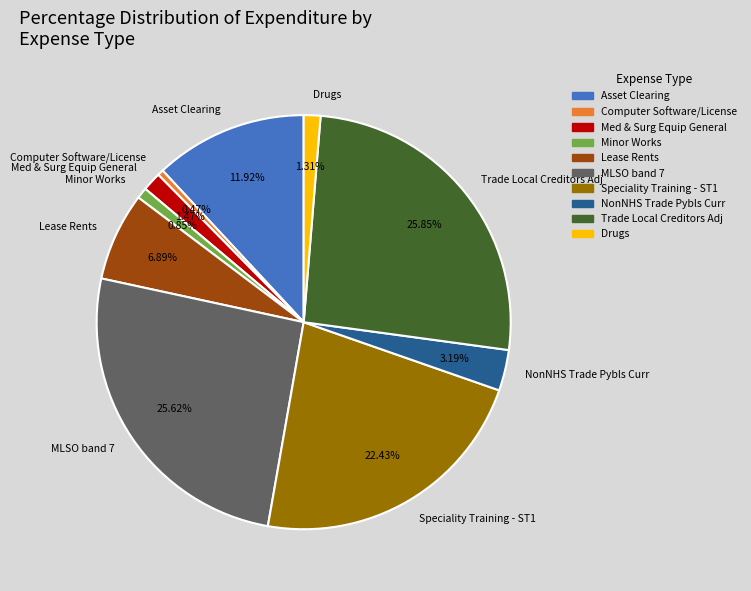

Combined, do MLSO band 7 and Asset Clearing account for over 50%?

No